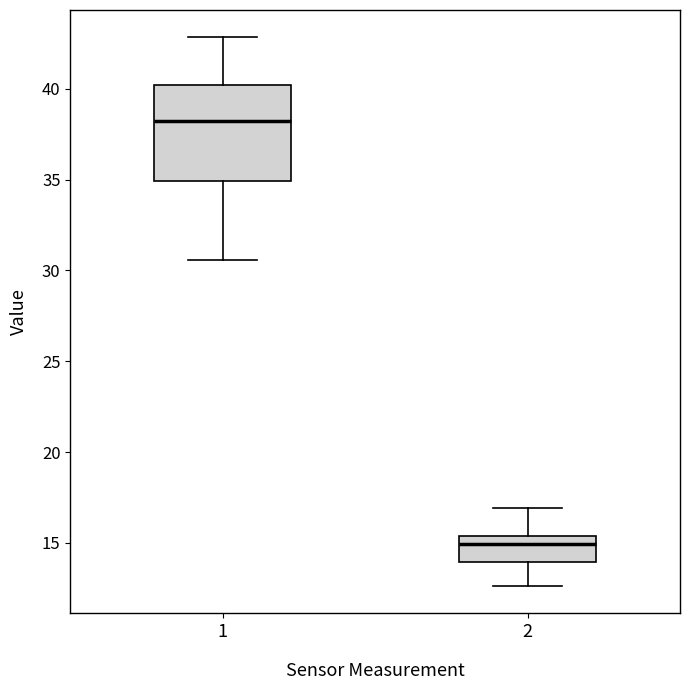

Reading left to right, read every box against the y-axis: the position of its median line, the range the box covers, and the ends of its whiskers. The values are not printed on the chart, so give them approximately, as read against the axis.

1: median 38.5, box 35.0 to 40.0, whiskers 30.5 to 43.0
2: median 15.0, box 14.0 to 15.5, whiskers 12.5 to 17.0